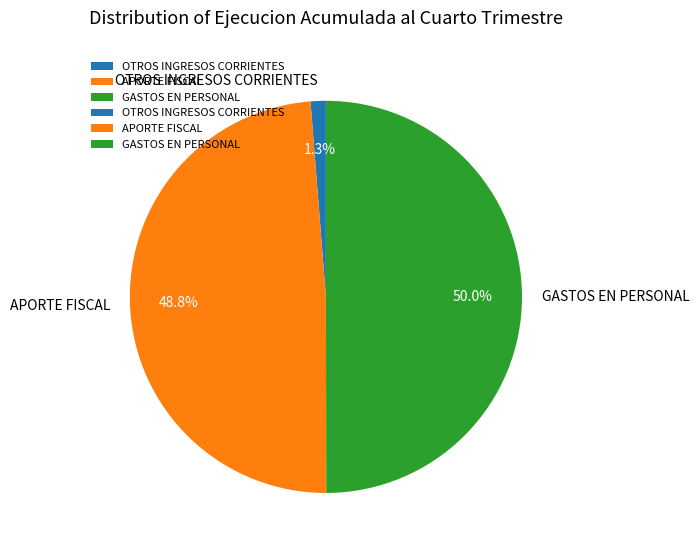

Does OTROS INGRESOS CORRIENTES account for over 50% of the chart?

No